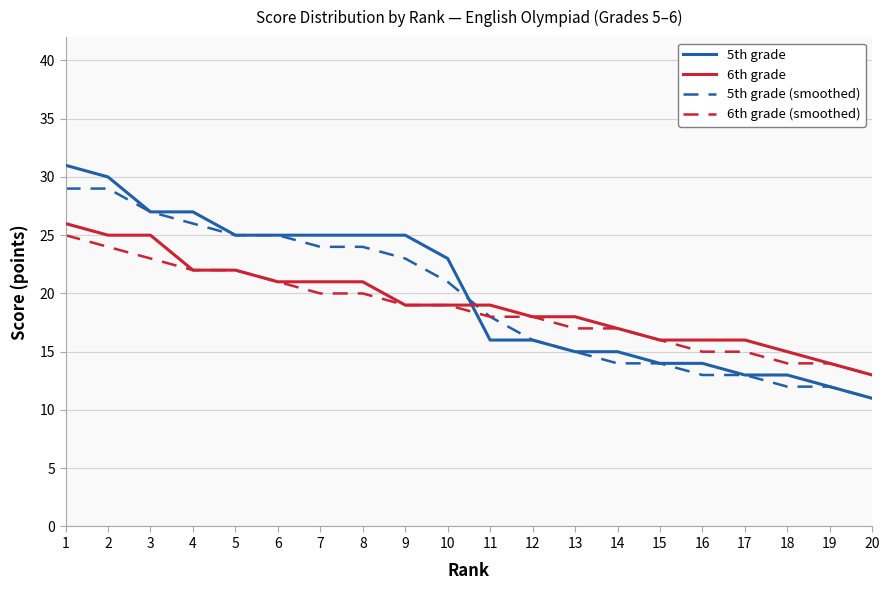

What is the total value across all series at 1?

111